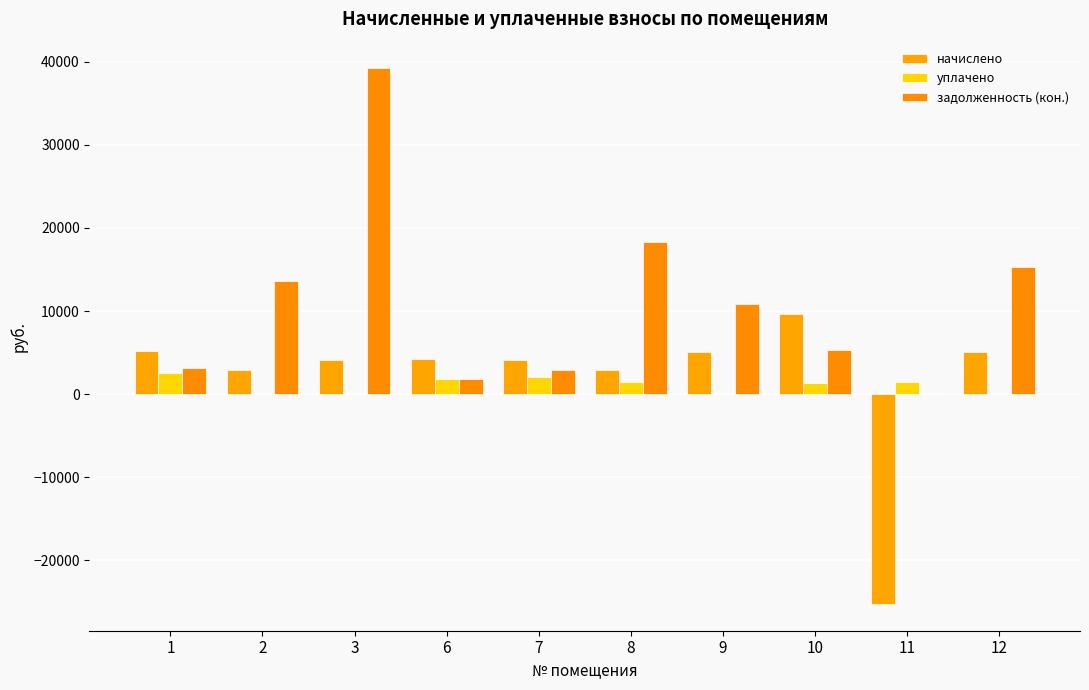

Are the bars horizontal?

No